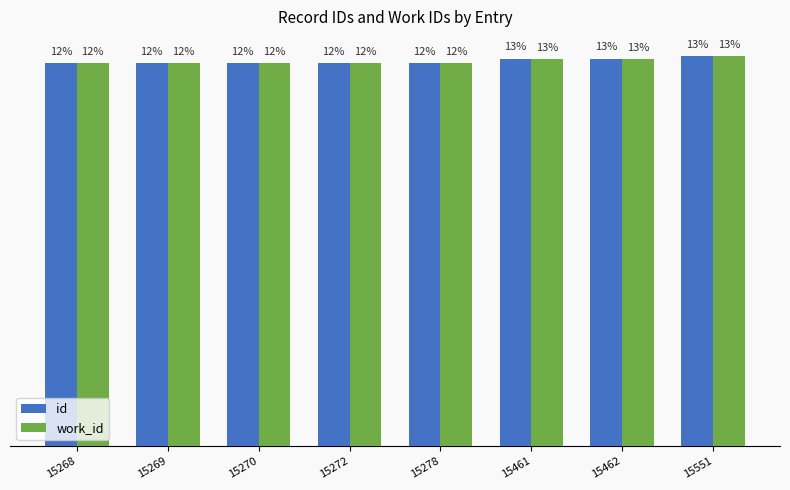

What is the lowest value of the work_id series?

12.4